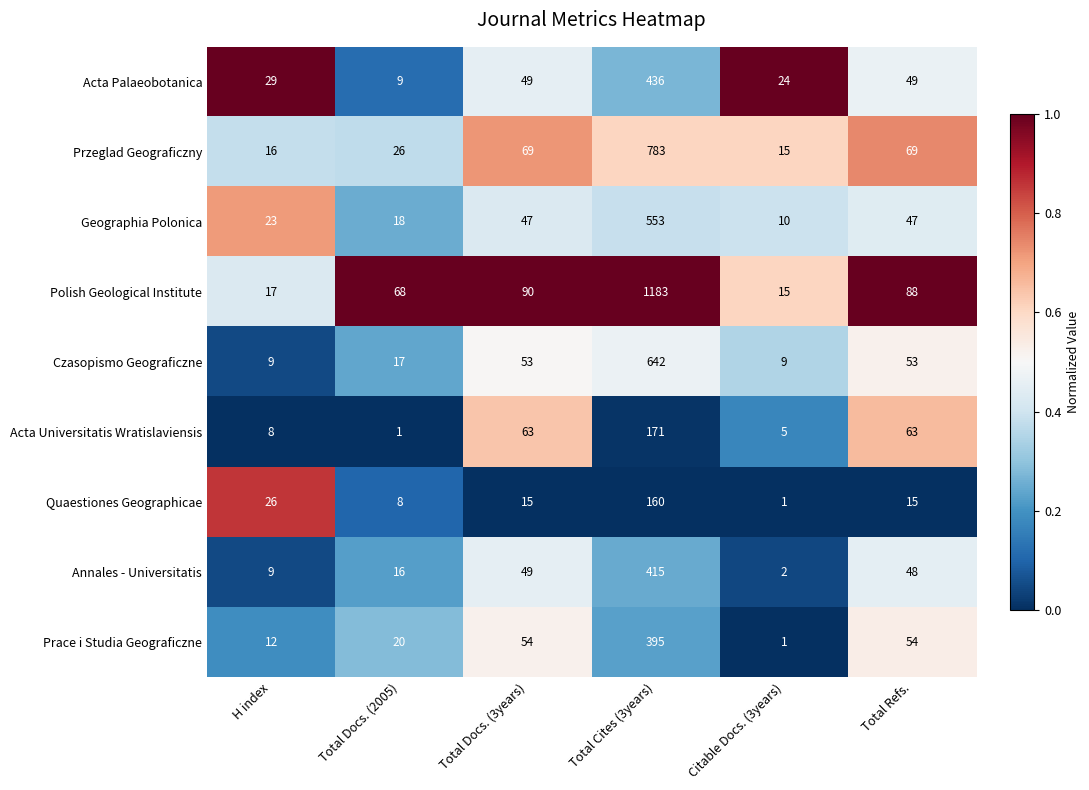

Which series has the largest range (max minus min)?

Polish Geological Institute